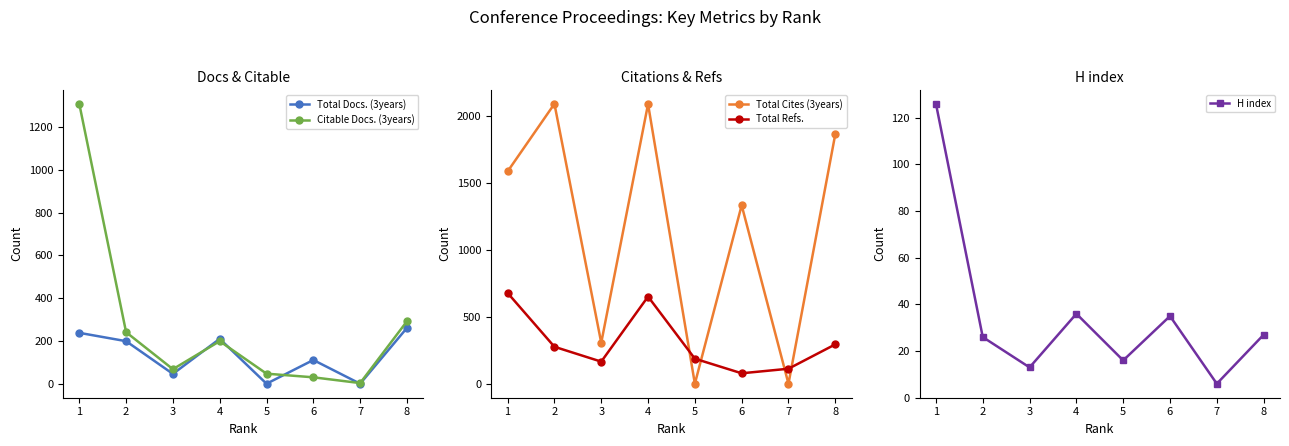

Reading left to right, what are all the values shown in this chart?

Total Docs. (3years): 238	199	46	210	0	111	0	261
Citable Docs. (3years): 1309	241	68	199	47	30	3	292
Total Cites (3years): 1586	2091	306	2089	0	1333	0	1864
Total Refs.: 678	276	165	651	187	78	112	294
H index: 126	26	13	36	16	35	6	27